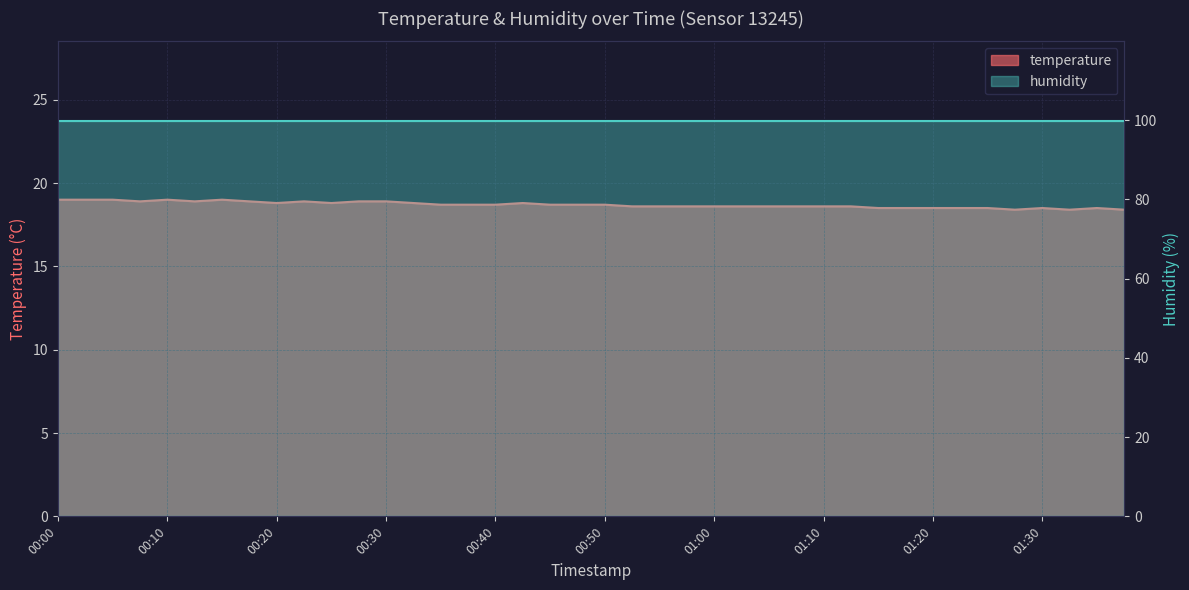

Between 01:22 and 00:30, which is larger?

00:30